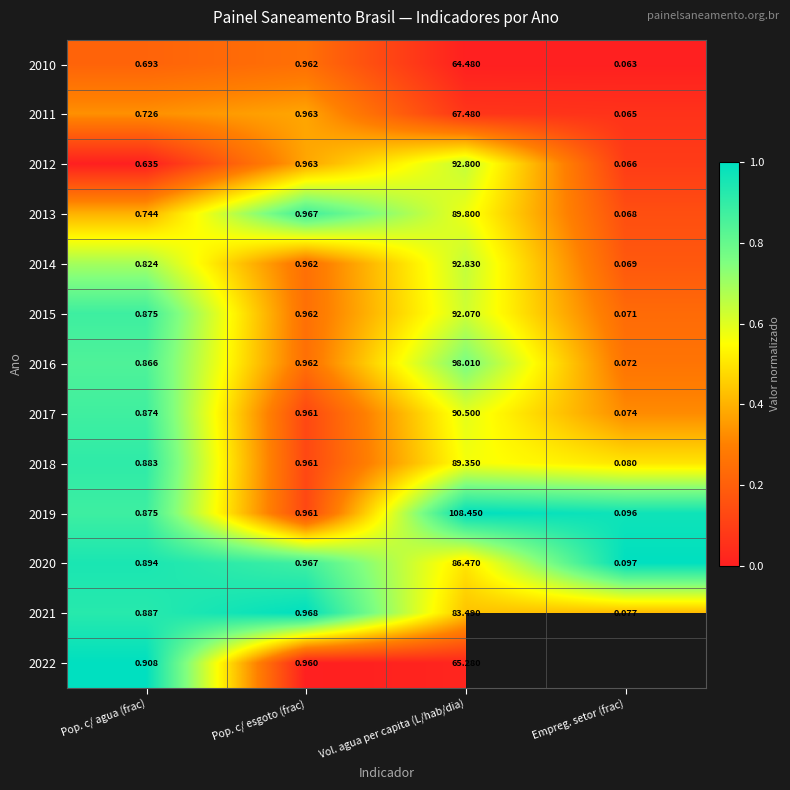

List the labels in order of 2019 value, smallest first.

Empreg. setor (frac), Pop. c/ agua (frac), Pop. c/ esgoto (frac), Vol. agua per capita (L/hab/dia)